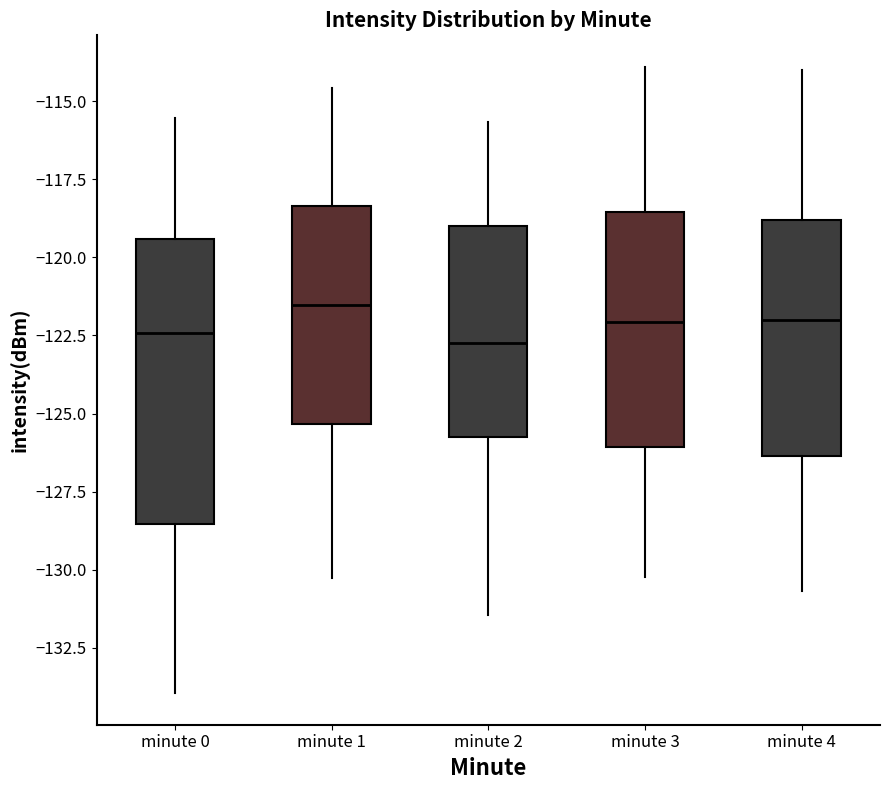

Reading left to right, read every box against the y-axis: the position of its median line, the range the box covers, and the ends of its whiskers. The values are not printed on the chart, so give them approximately, as read against the axis.

minute 0: median -122.5, box -128.5 to -119.5, whiskers -134.0 to -115.5
minute 1: median -121.5, box -125.5 to -118.5, whiskers -130.5 to -114.5
minute 2: median -122.5, box -126.0 to -119.0, whiskers -131.5 to -115.5
minute 3: median -122.0, box -126.0 to -118.5, whiskers -130.0 to -114.0
minute 4: median -122.0, box -126.5 to -119.0, whiskers -130.5 to -114.0